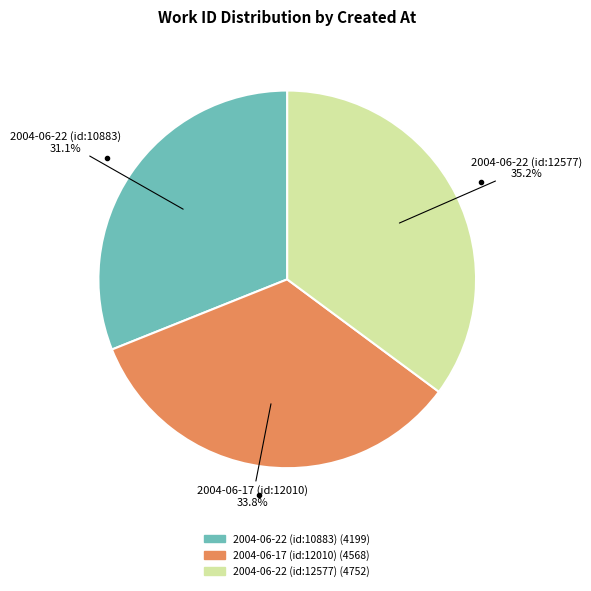

Does 2004-06-17 (id:12010) represent more than half of the total?

No